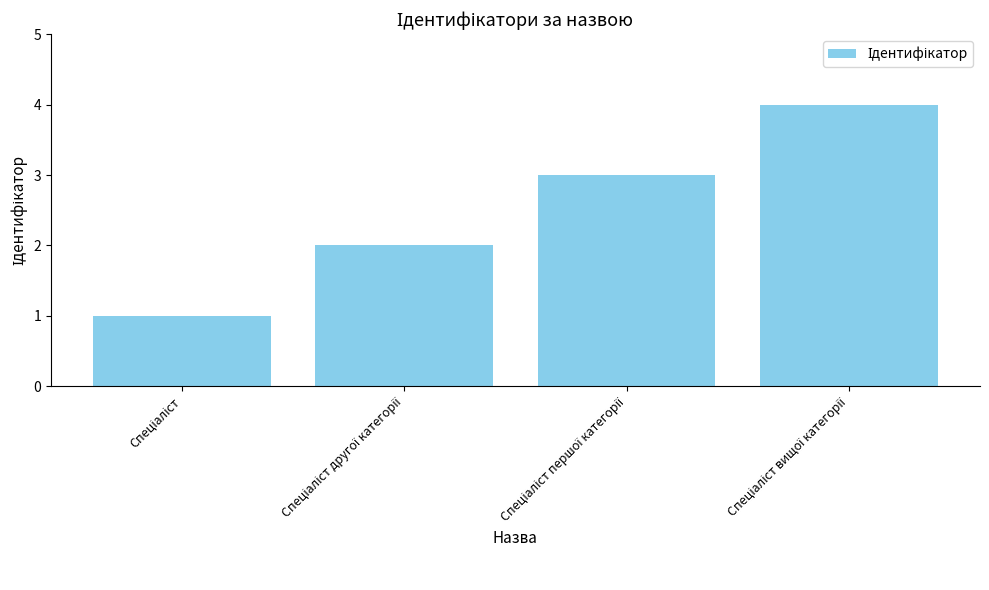

What is the difference between the maximum and minimum values?

3